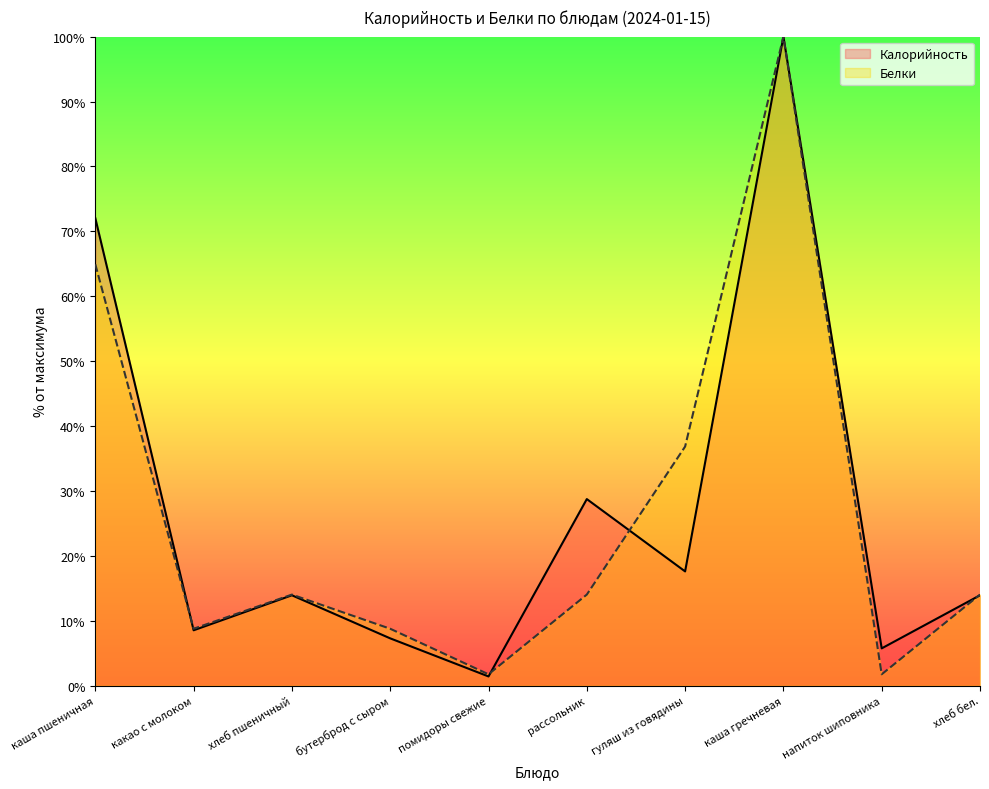

What is the label of the 3rd point from the right?

каша гречневая